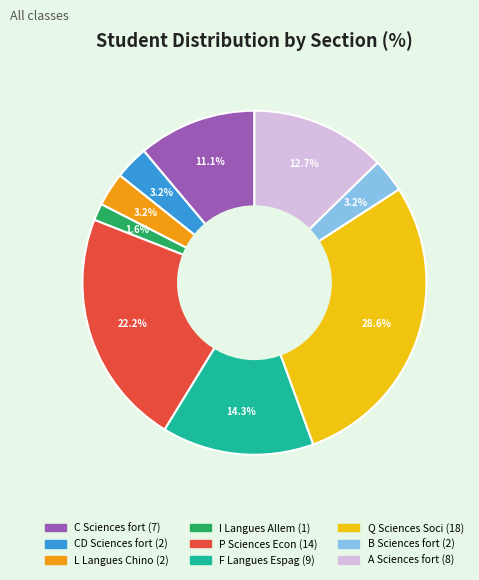

How many segments does this pie chart have?

9